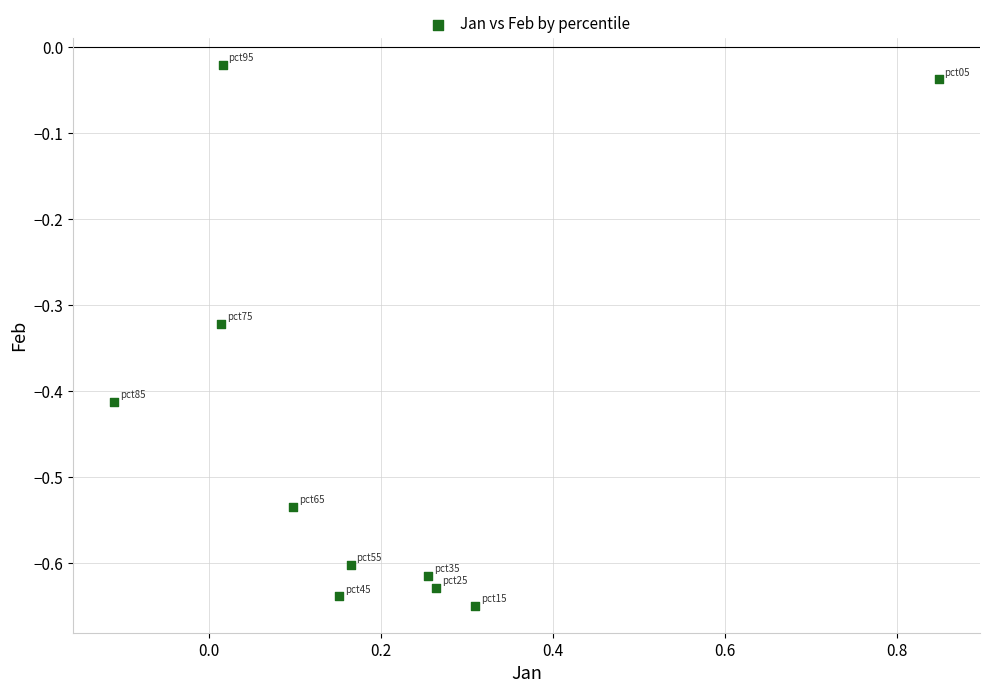

What is the range of X values (max minus min)?

1.0